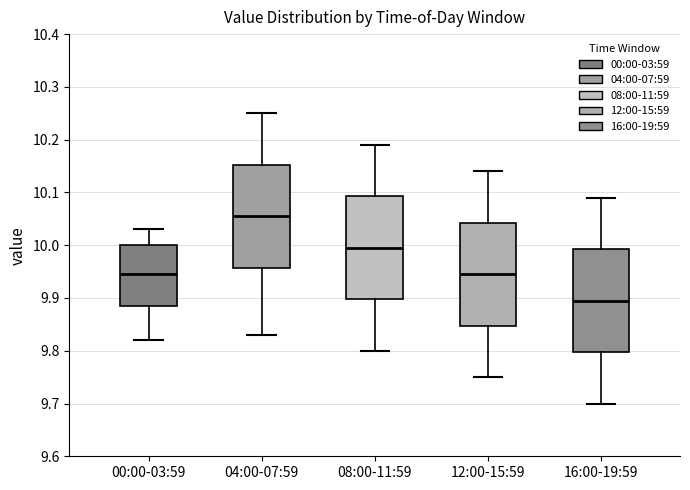

Which box's median line is the lowest?

16:00-19:59